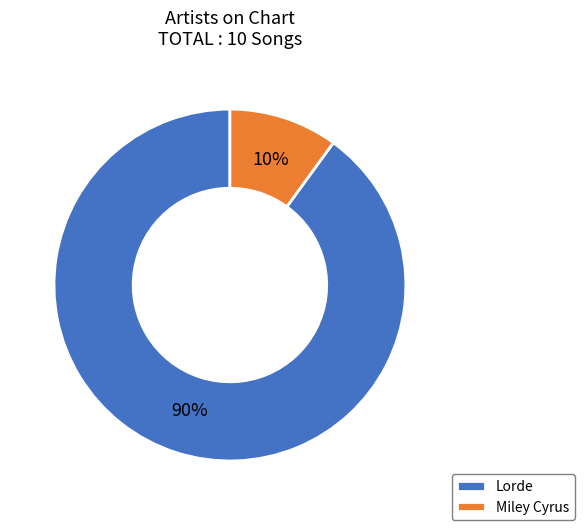

Which slice is the smallest?

Miley Cyrus